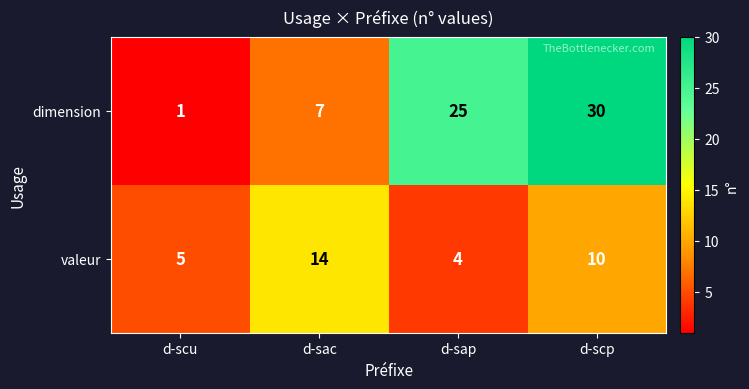

How many valeur values are between 5 and 14?

3